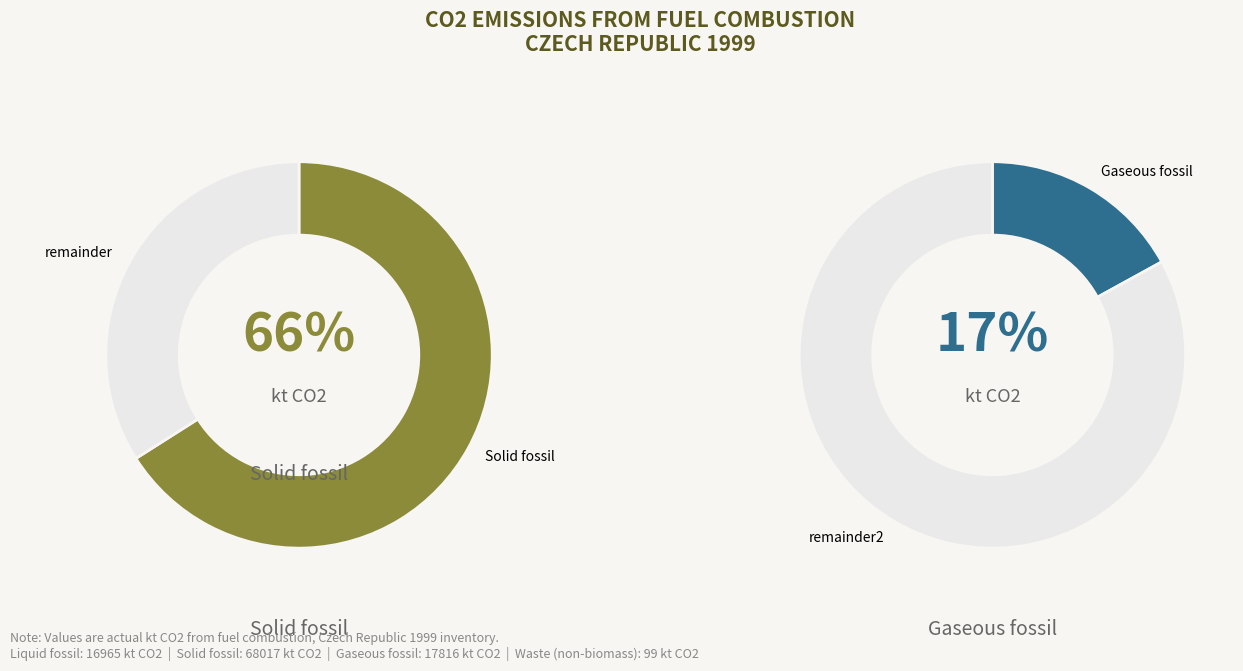

Which slice represents more than half of the pie?

Solid fossil